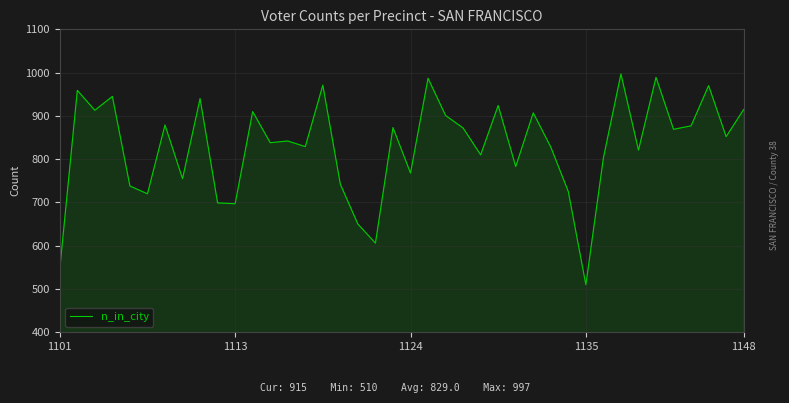

What is the difference between the maximum and minimum values?

487